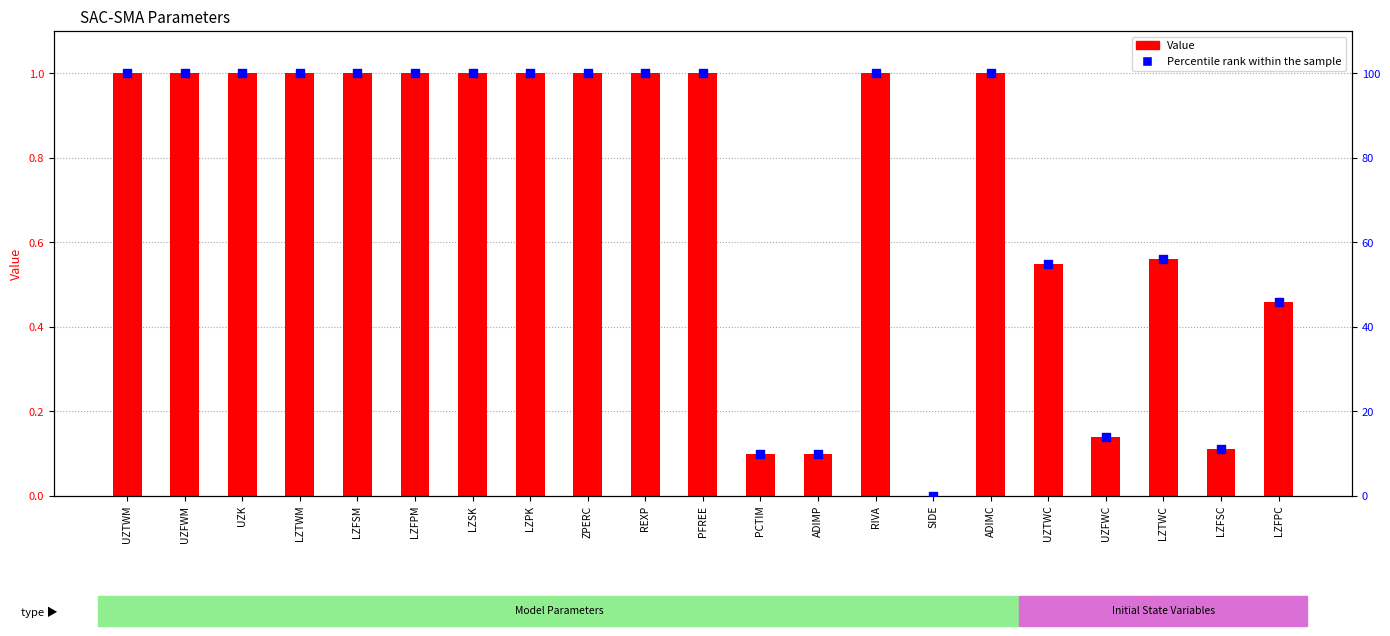

What are all the series names shown in the legend?

Value, Percentile rank within the sample